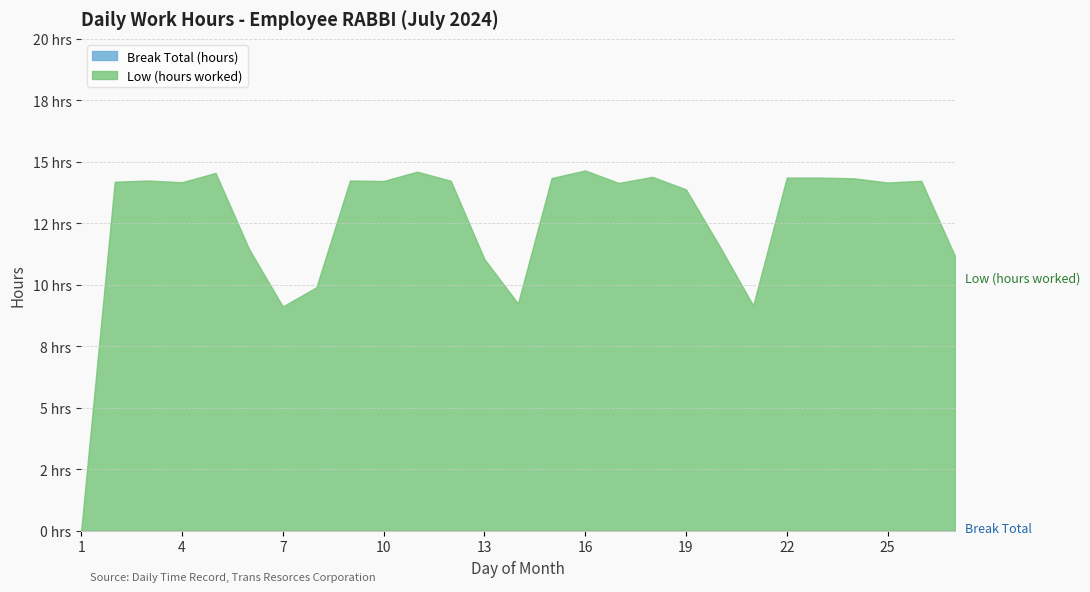

Between 4 and 18, which series saw the biggest shift?

Low (hours worked)